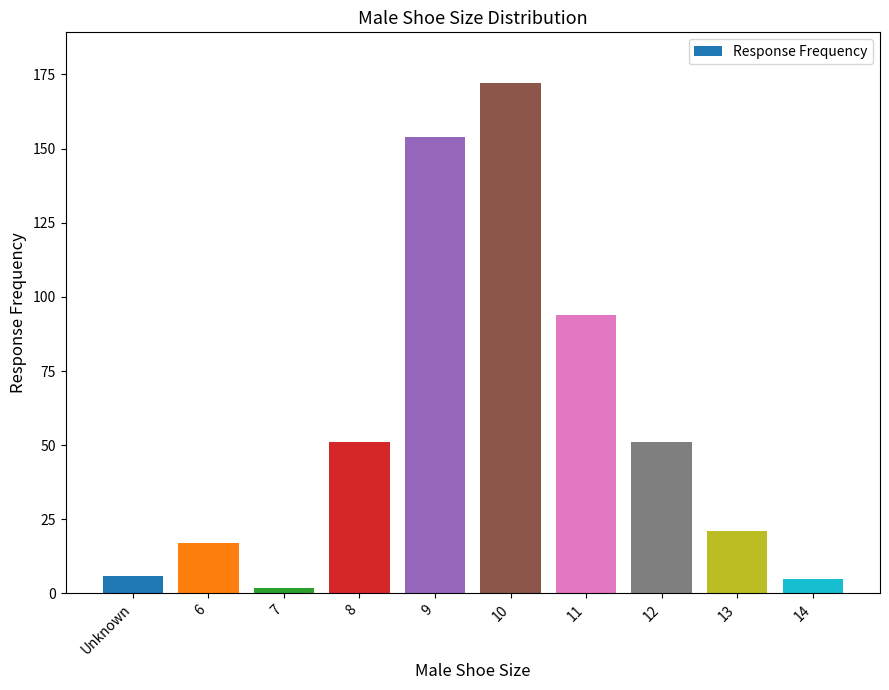

Reading left to right, what are all the values shown in this chart?

Unknown=6	6=17	7=2	8=51	9=154	10=172	11=94	12=51	13=21	14=5